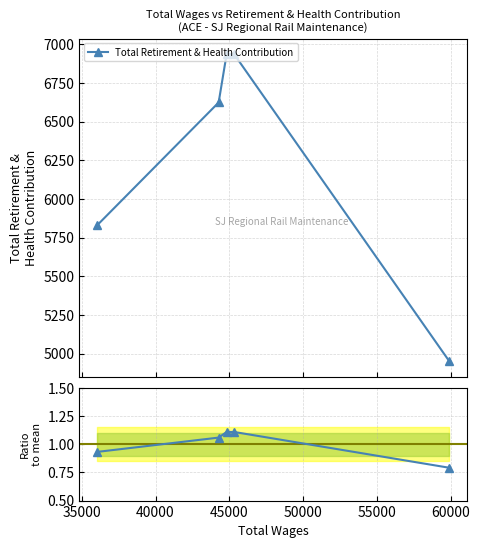

List the series in order of their peak value, highest first.

Total Retirement & Health Contribution, Ratio to mean